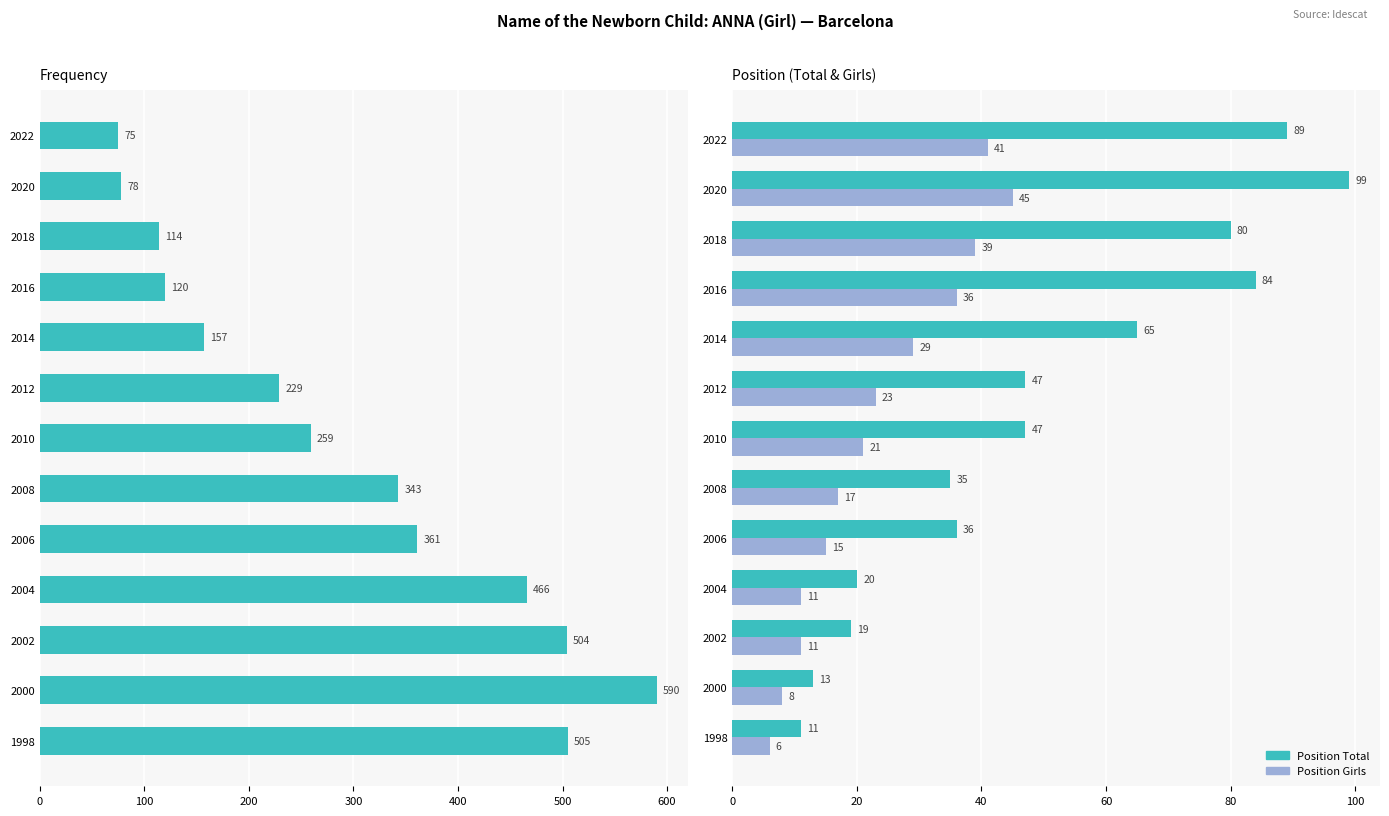

At how many categories does at least one series exceed 467?

3